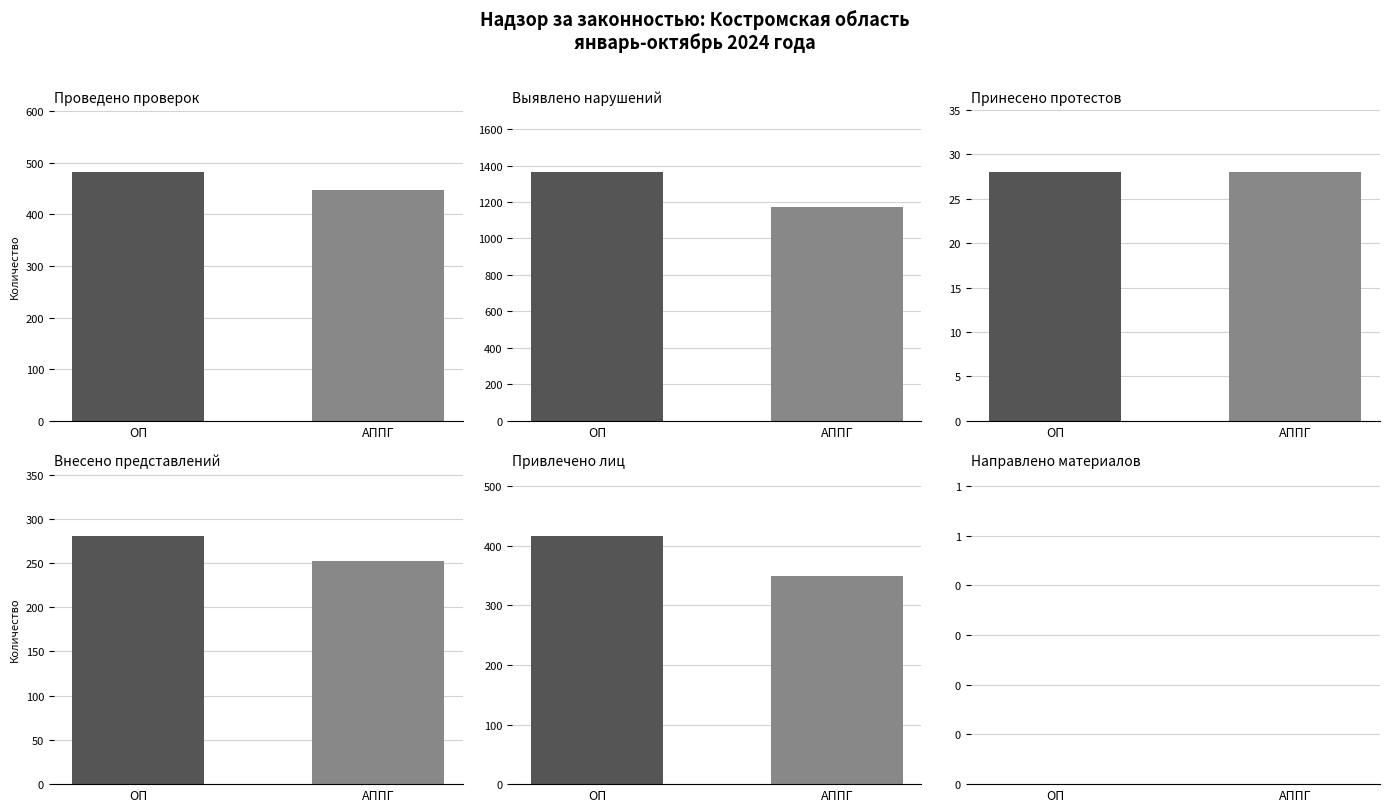

What is the value of the Привлечено лиц bar at the 1st from the left?

417